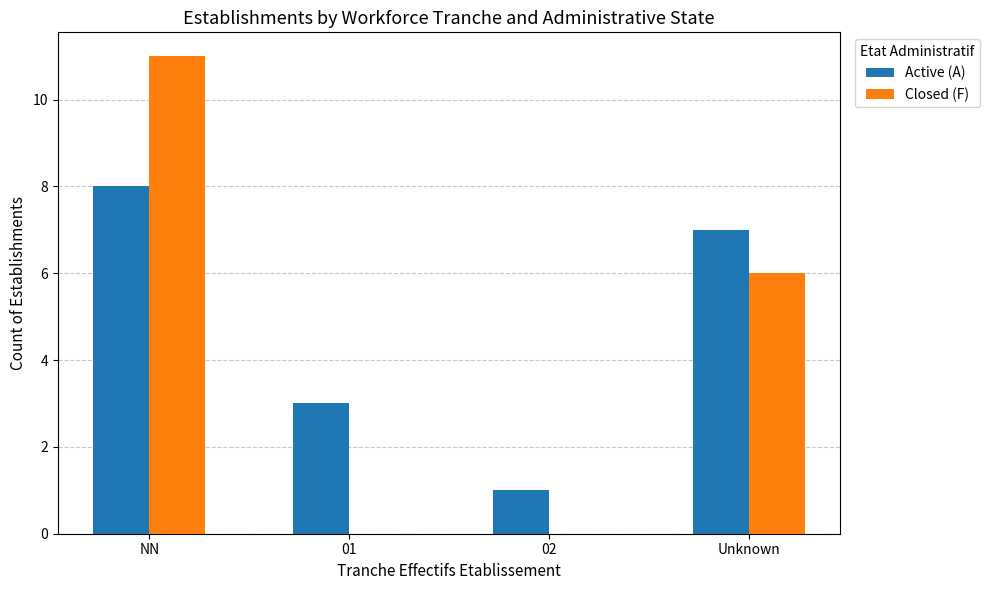

Are the bars grouped side by side (vs. stacked)?

Yes